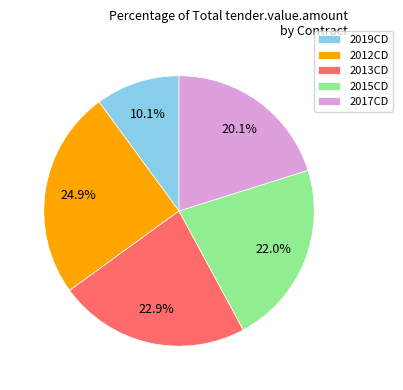

Does 2015CD account for over 50% of the chart?

No